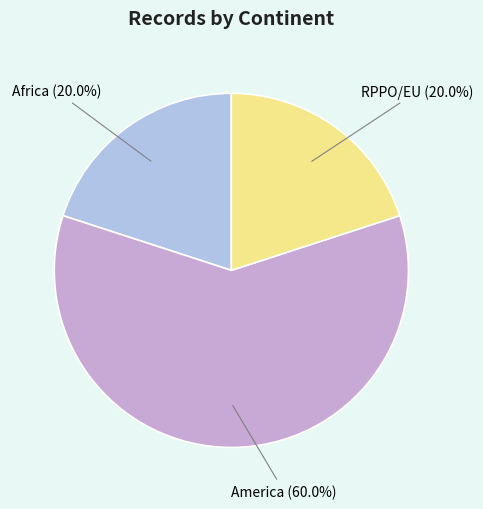

To the nearest percent, what portion does America represent?

60%